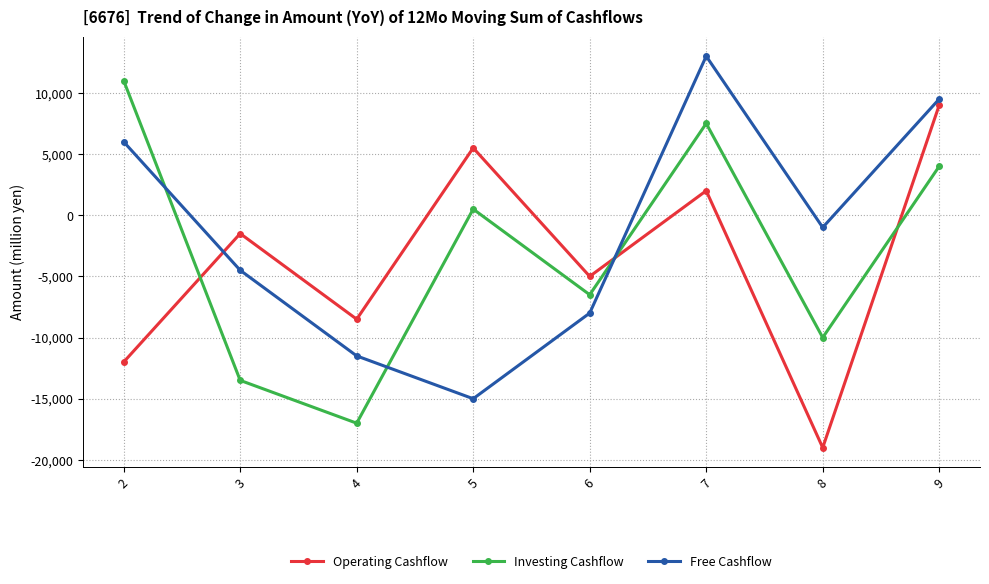

What are all the series names shown in the legend?

Operating Cashflow, Investing Cashflow, Free Cashflow